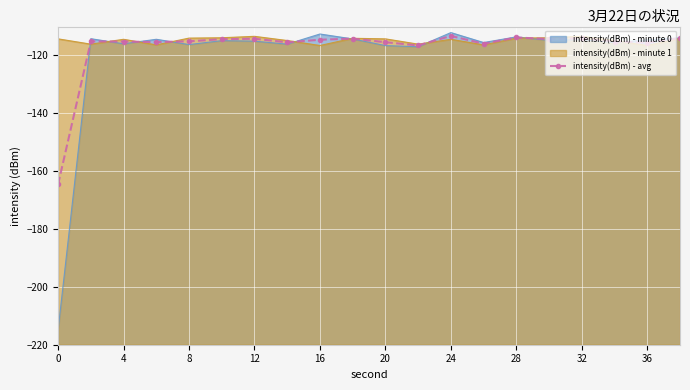

What value does the data have at 32?

-114.0